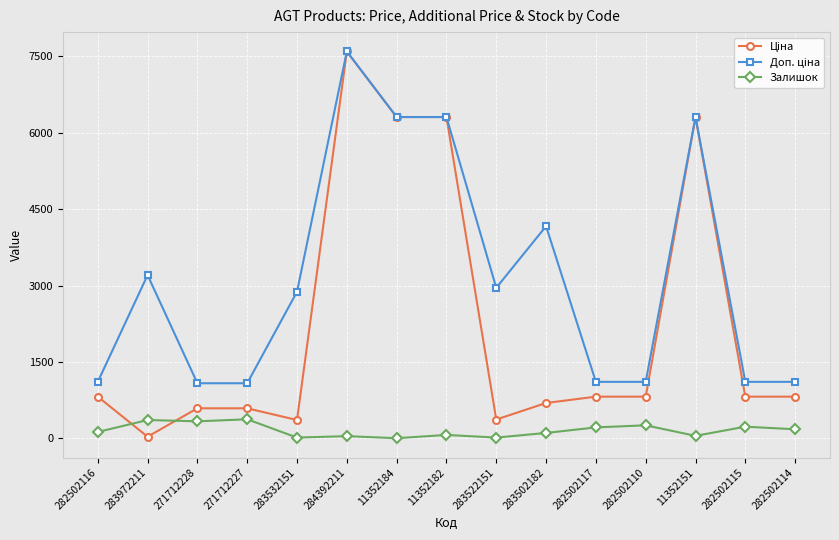

Which label corresponds to the largest value in the chart?

284392211